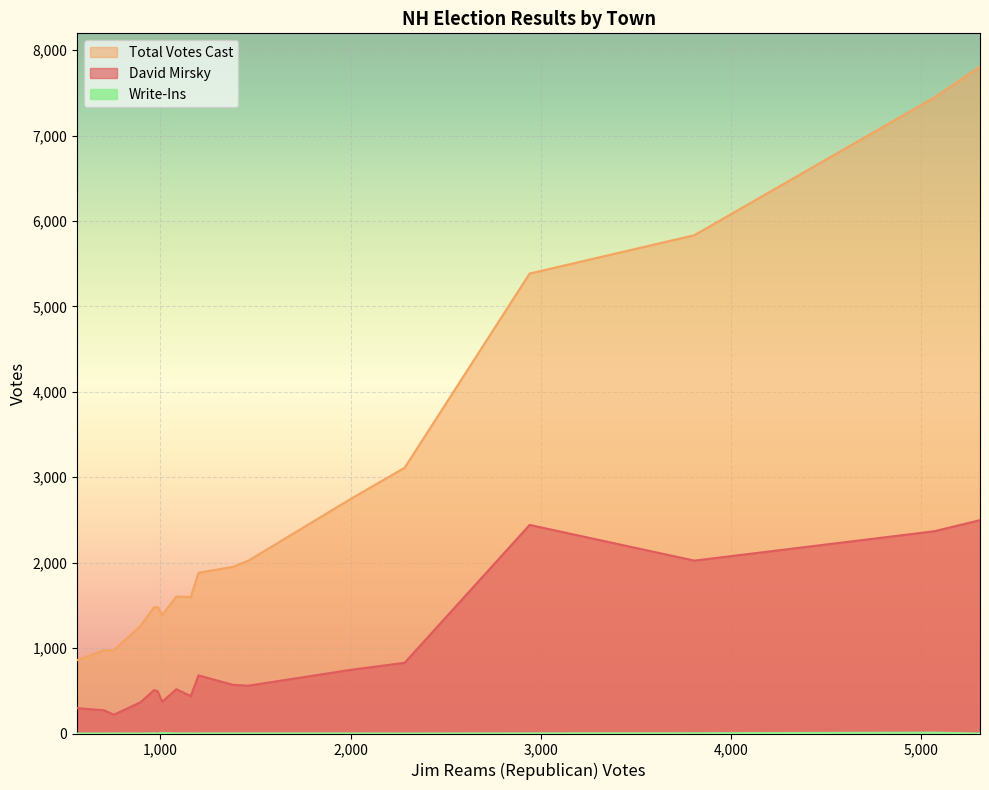

Is it true that Total Votes Cast equals 472 at Chester?

False